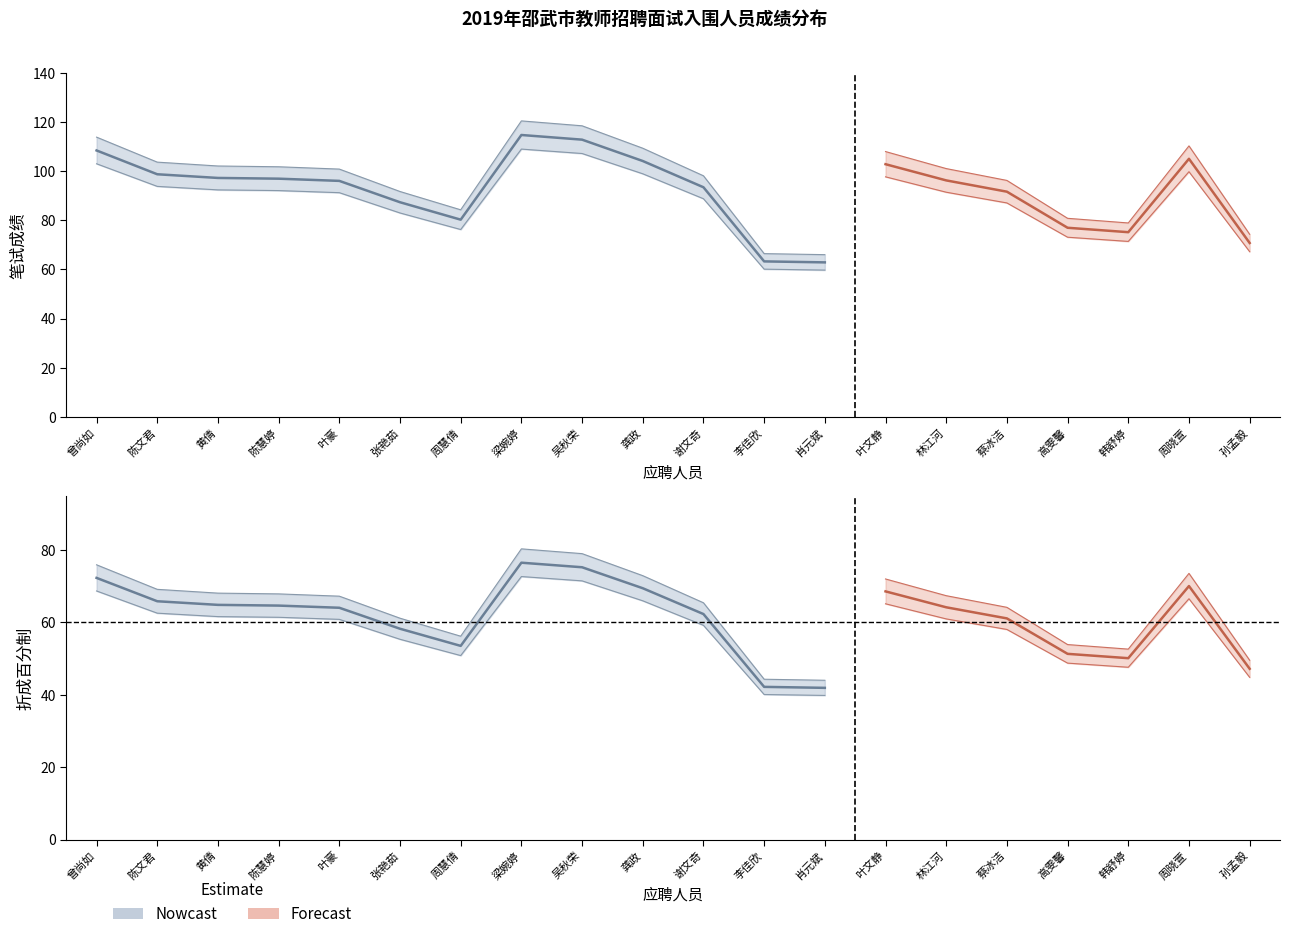

True or false: 笔试成绩 and 折成百分制 cross at least once.

False